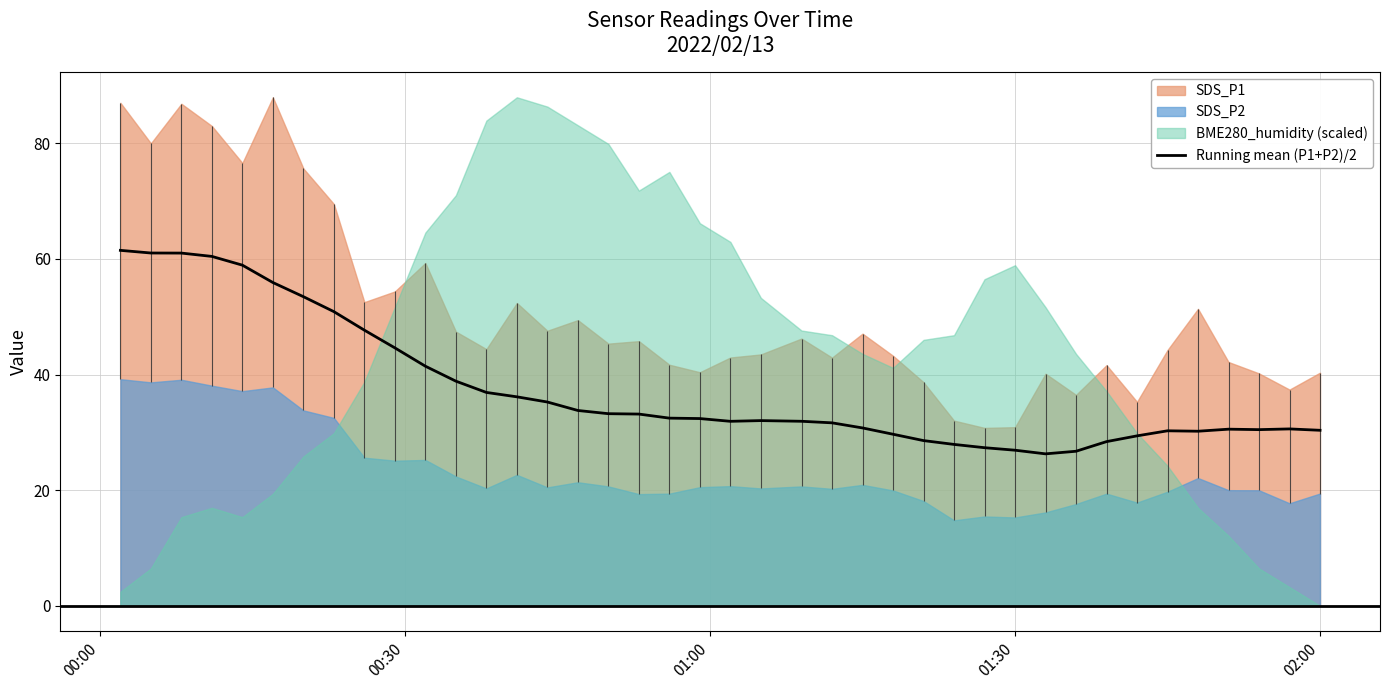

What is the minimum value for Running mean (P1+P2)/2?

26.3